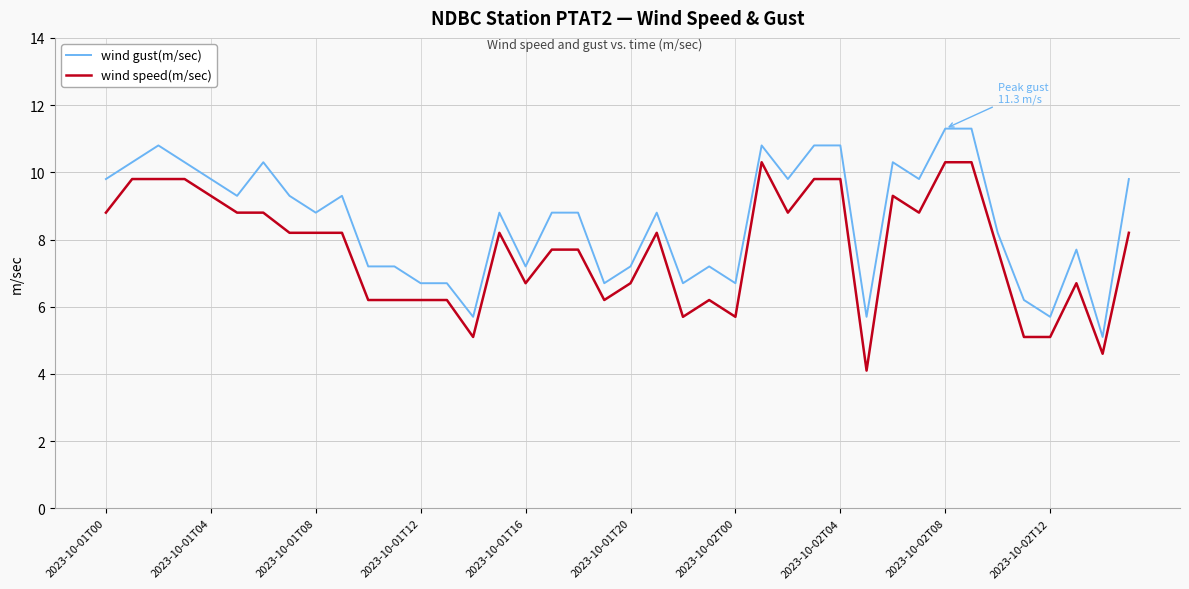

True or false: wind gust(m/sec) and wind speed(m/sec) intersect in this chart.

False